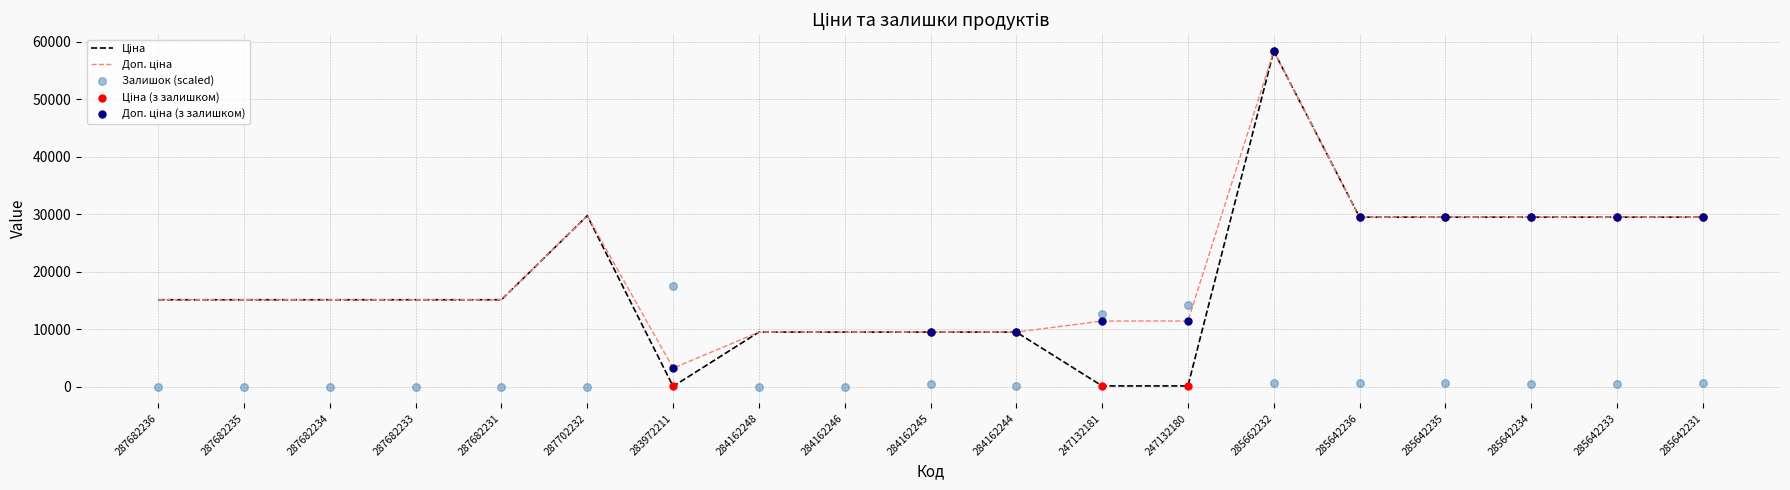

Is the value of Залишок at 285642231 greater than the value of Ціна at 247132181?

Yes